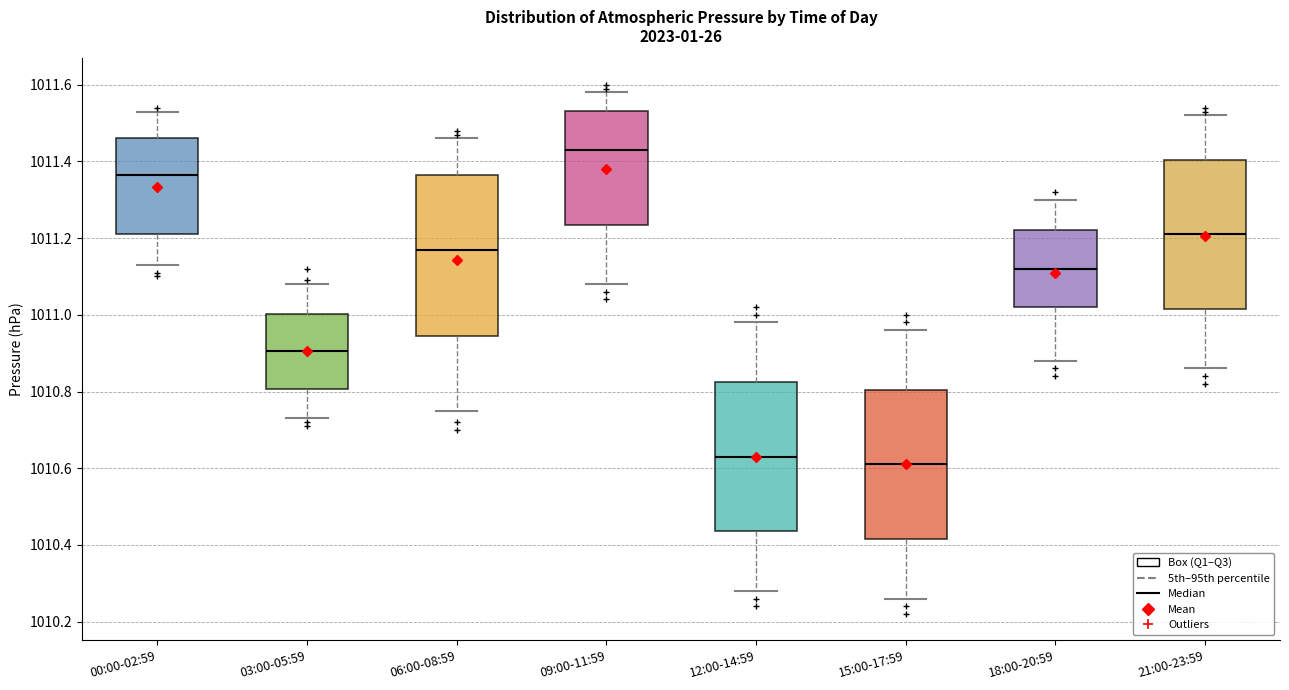

Reading left to right, transcribe this box plot: for each box, give where its median line is, the range the box spans, and where its two whiskers end, as read against the y-axis. The values are not printed on the chart, so give them approximately, as read against the axis.

00:00-02:59: median 1011.36, box 1011.22 to 1011.46, whiskers 1011.14 to 1011.54
03:00-05:59: median 1010.90, box 1010.80 to 1011.00, whiskers 1010.74 to 1011.08
06:00-08:59: median 1011.18, box 1010.94 to 1011.36, whiskers 1010.76 to 1011.46
09:00-11:59: median 1011.44, box 1011.24 to 1011.54, whiskers 1011.08 to 1011.58
12:00-14:59: median 1010.64, box 1010.44 to 1010.82, whiskers 1010.28 to 1010.98
15:00-17:59: median 1010.62, box 1010.42 to 1010.80, whiskers 1010.26 to 1010.96
18:00-20:59: median 1011.12, box 1011.02 to 1011.22, whiskers 1010.88 to 1011.30
21:00-23:59: median 1011.22, box 1011.02 to 1011.40, whiskers 1010.86 to 1011.52